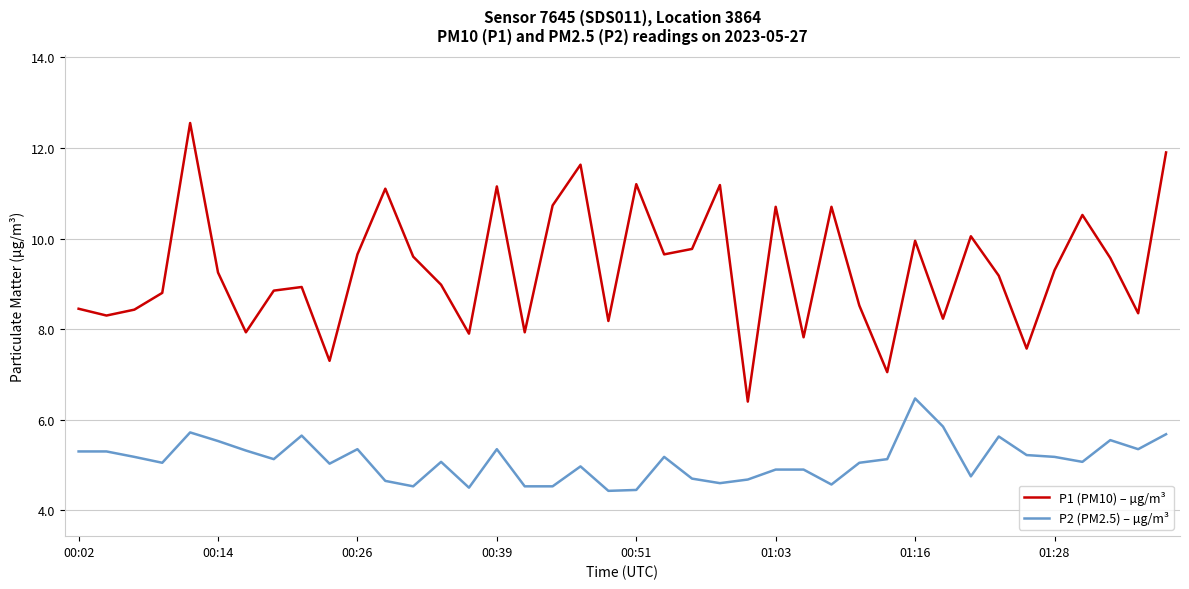

What is the average value of the P1 (PM10) – µg/m³ series?

9.3